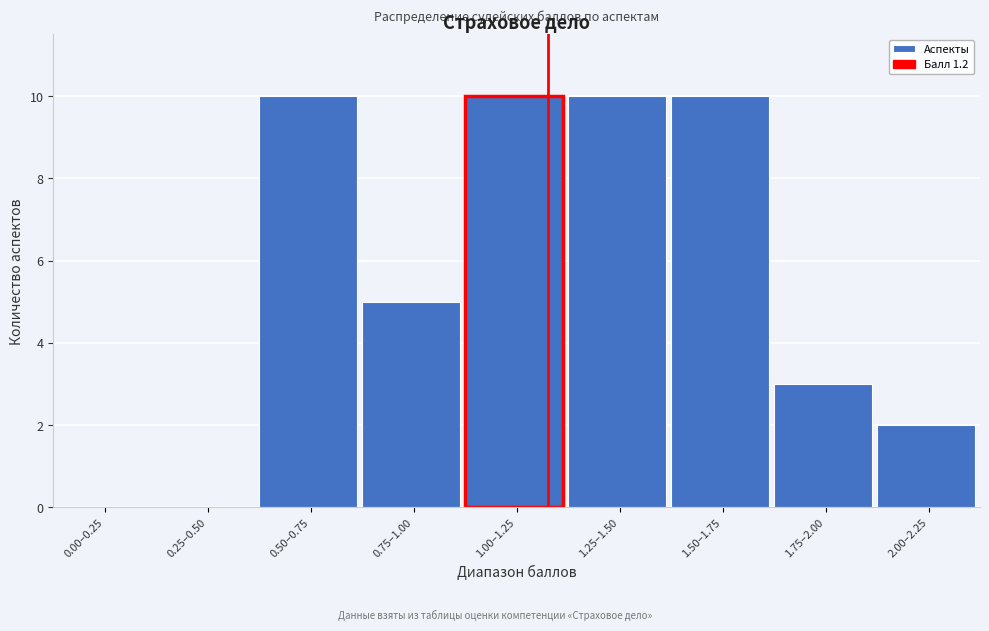

Reading left to right, extract all data points from this chart.

0.00–0.25=0	0.25–0.50=0	0.50–0.75=10	0.75–1.00=5	1.00–1.25=10	1.25–1.50=10	1.50–1.75=10	1.75–2.00=3	2.00–2.25=2